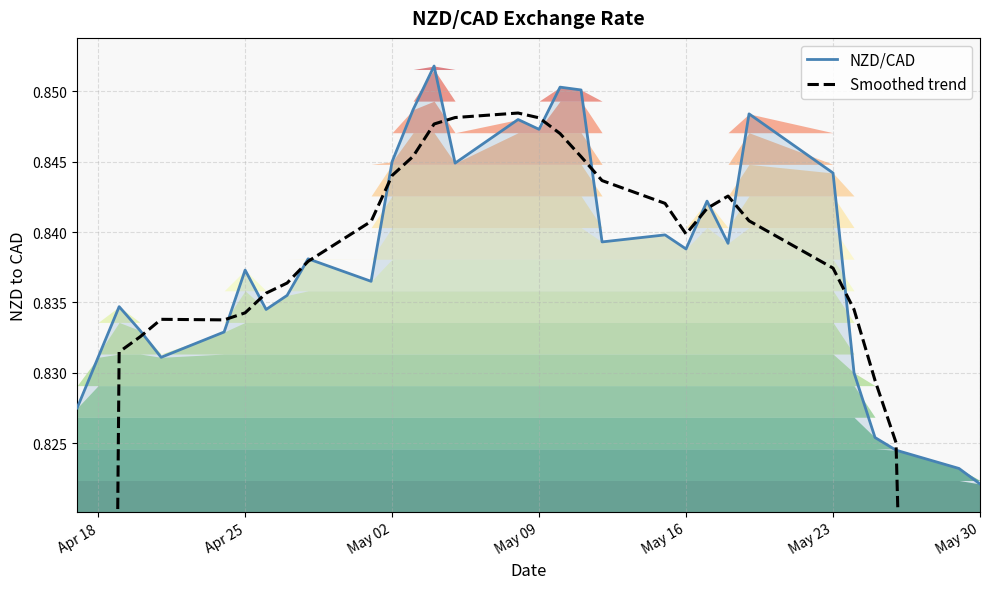

Which category has the lowest value in the NZD/CAD series?

May 30